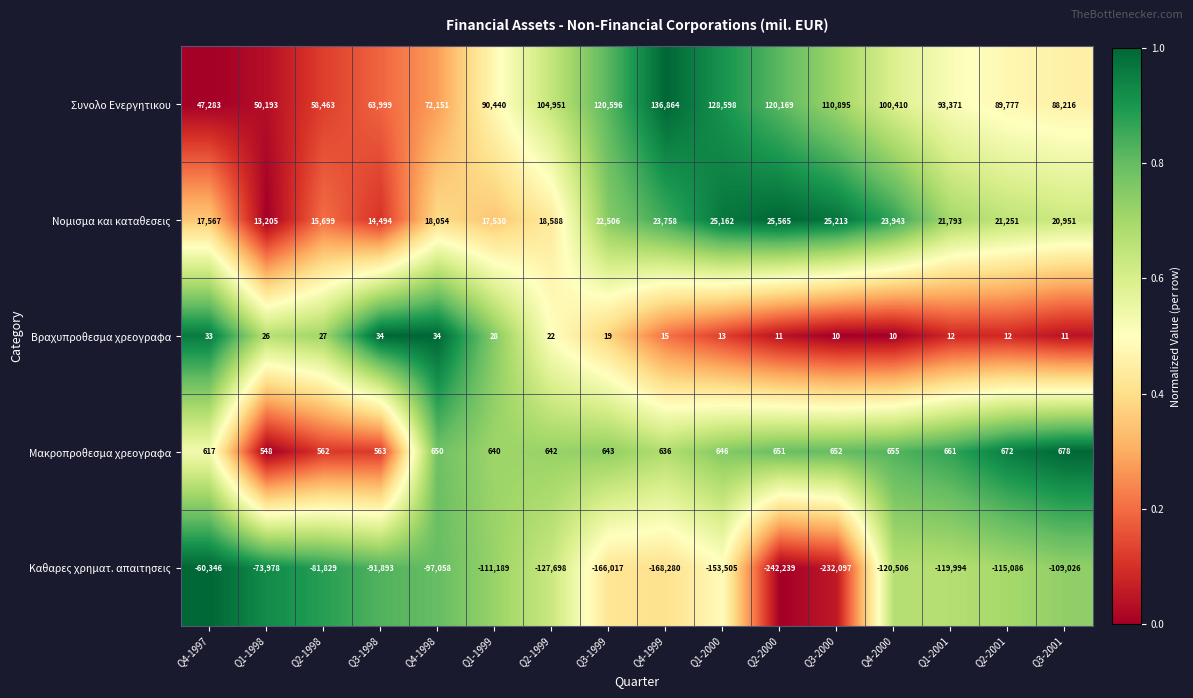

At which category does the chart reach its peak across all series?

Q4-1999